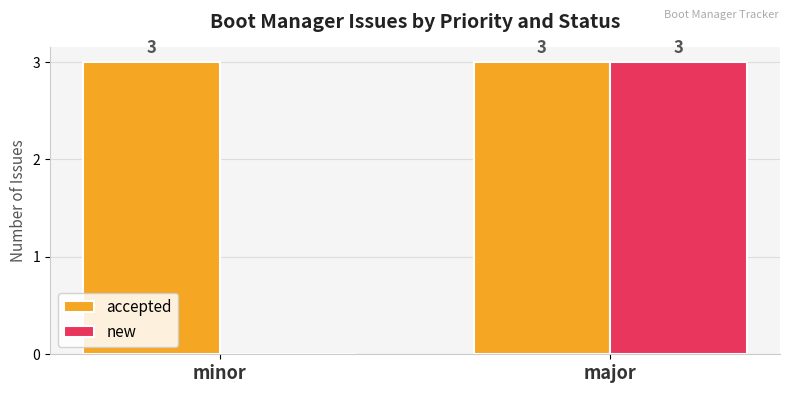

What is the sum of the accepted values at major and minor?

6